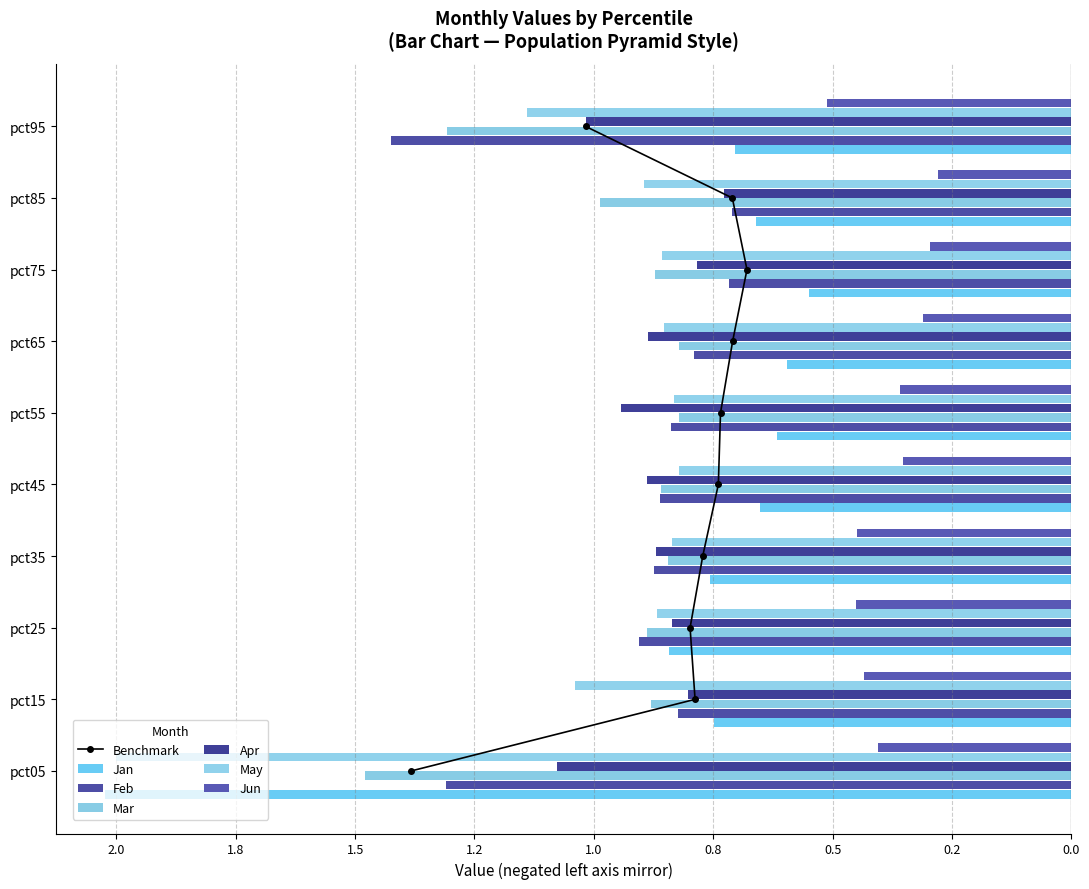

Does the chart contain stacked bars?

No